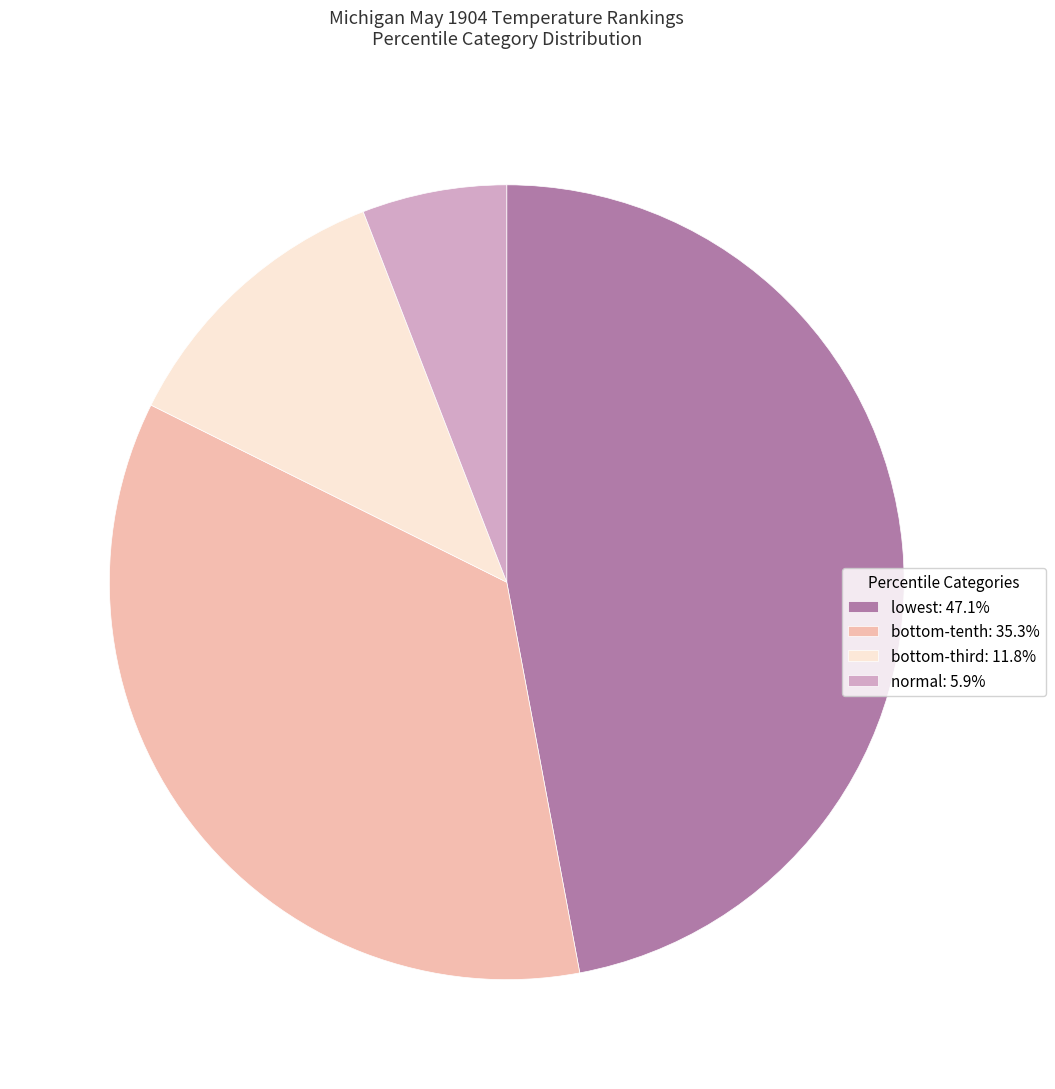

Count the number of slices in the pie.

4